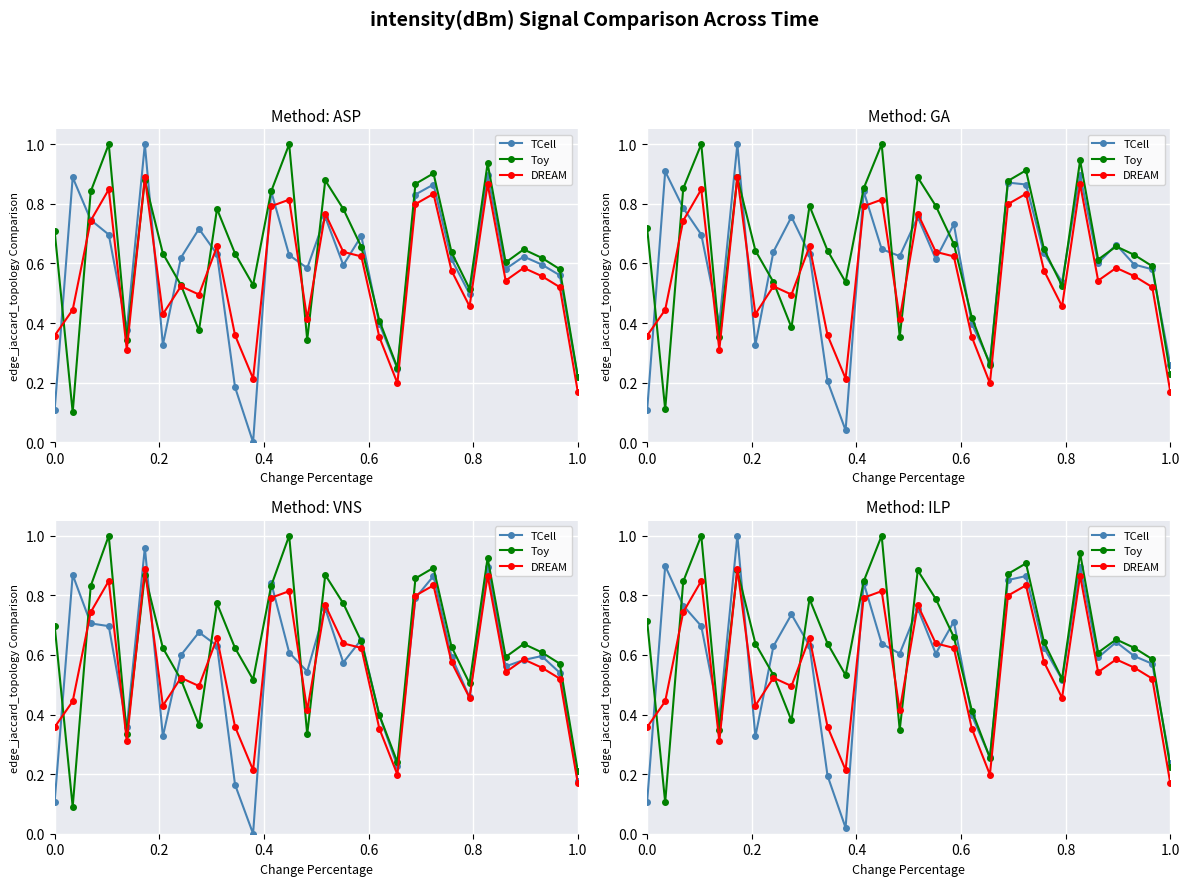

How many lines are shown in the chart?

3